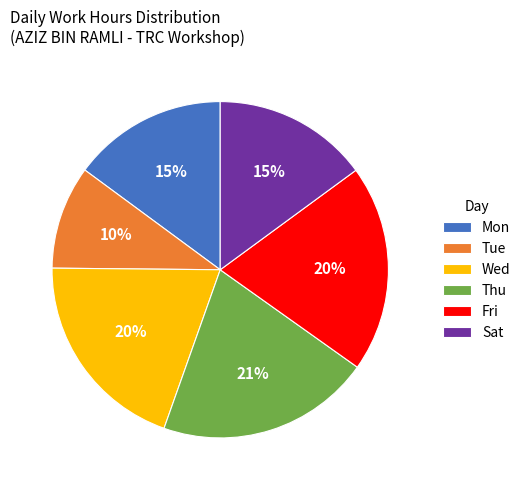

Is there any slice that represents more than half of the pie?

No